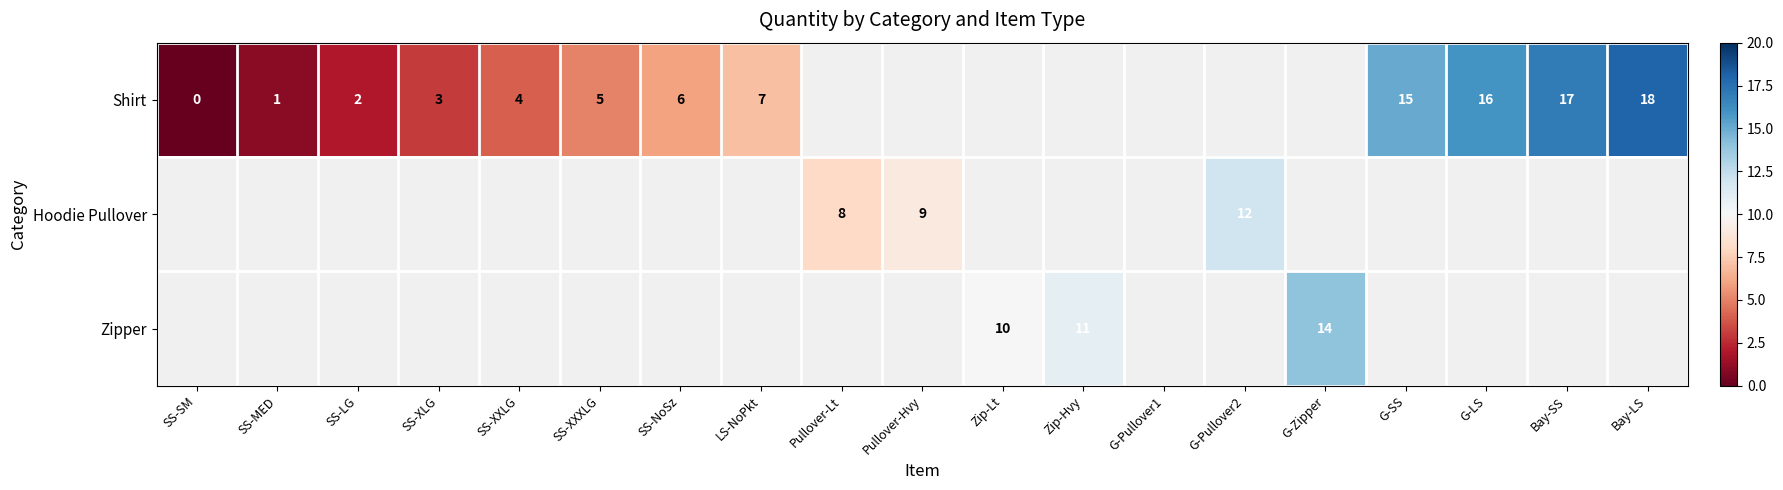

Is it true that Shirt equals 22 at G-LS?

False